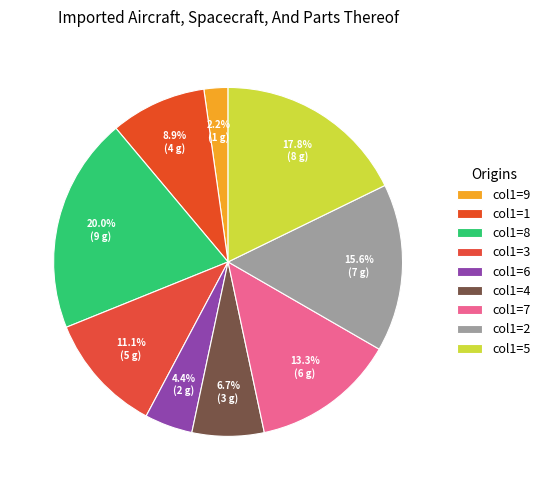

Does any single category account for the majority?

No